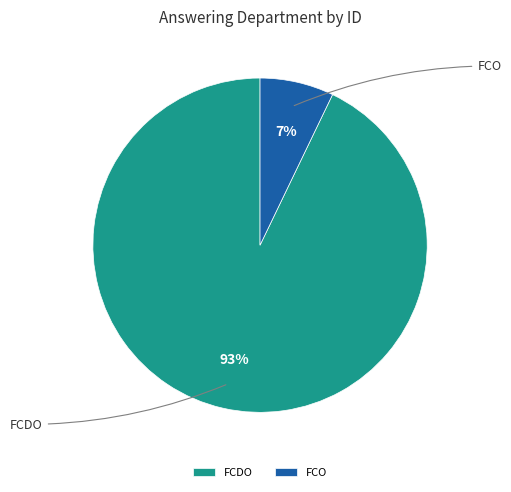

Is there any slice that represents more than half of the pie?

Yes